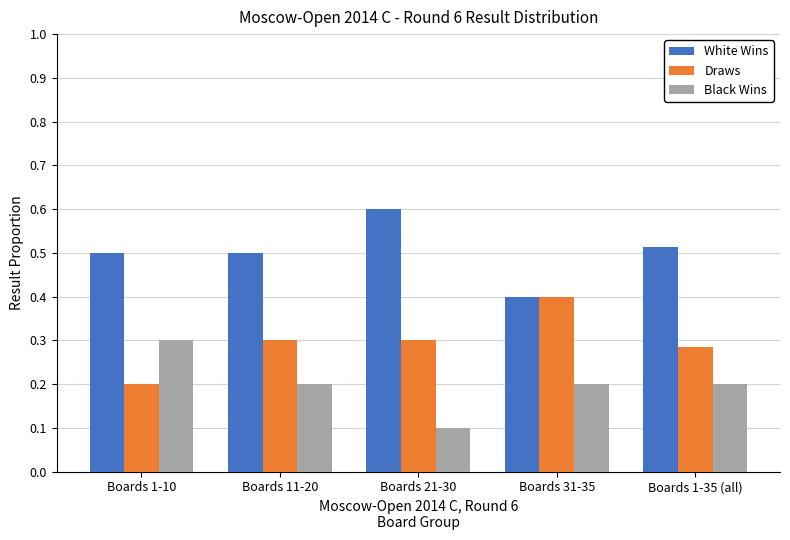

What position from the left is Boards 1-35 (all)?

5